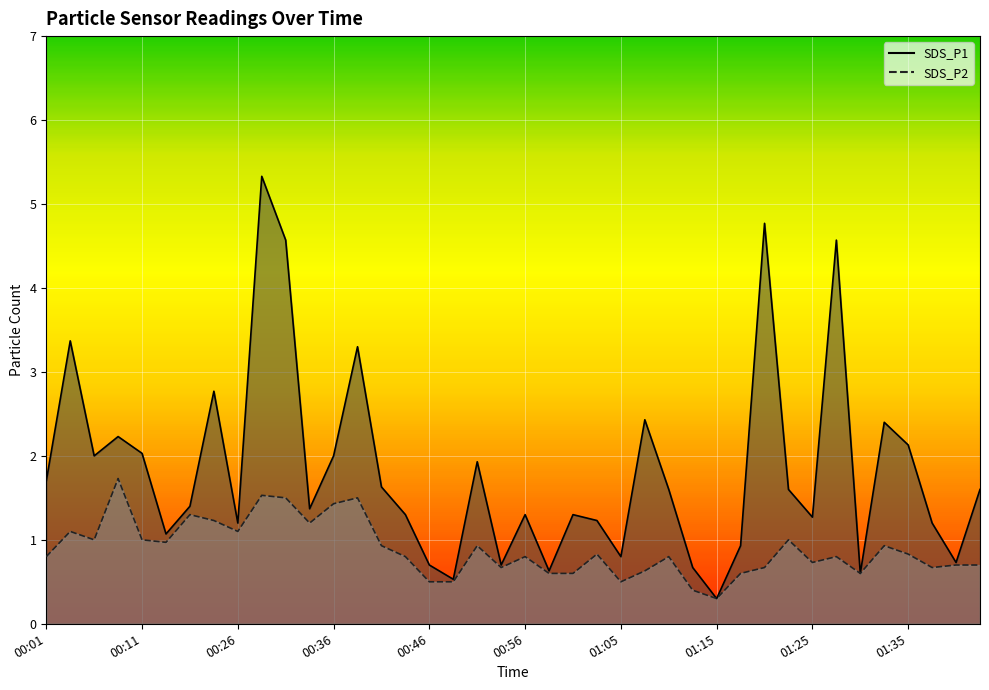

What is the difference between the maximum and second lowest values in the SDS_P1 series?

4.8